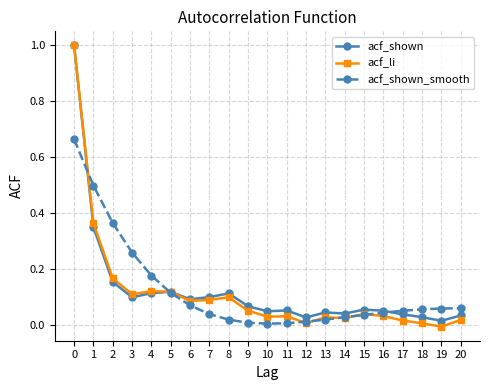

How many distinct data groups are displayed?

3